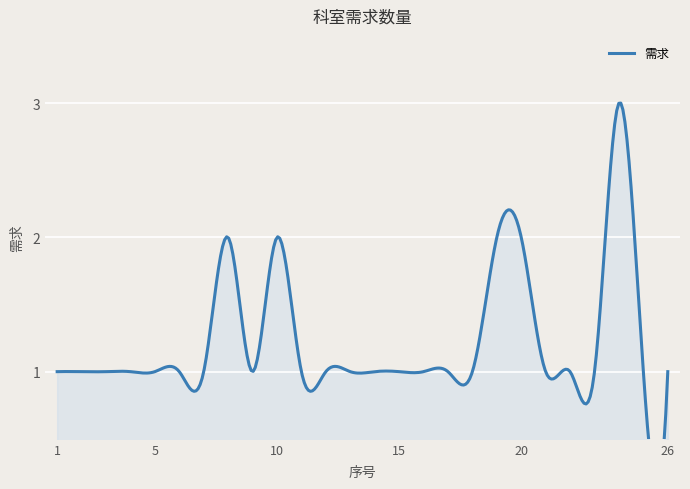

What is the sum of all values?

32